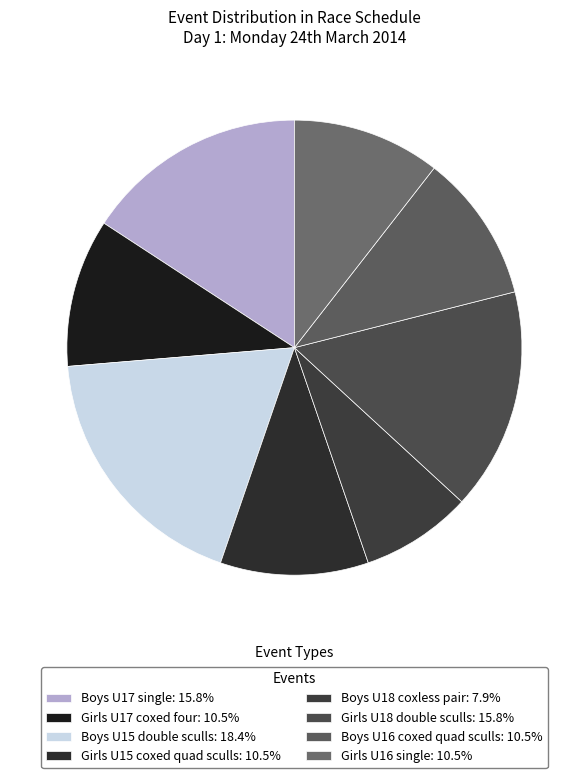

How many slices are in this pie chart?

8